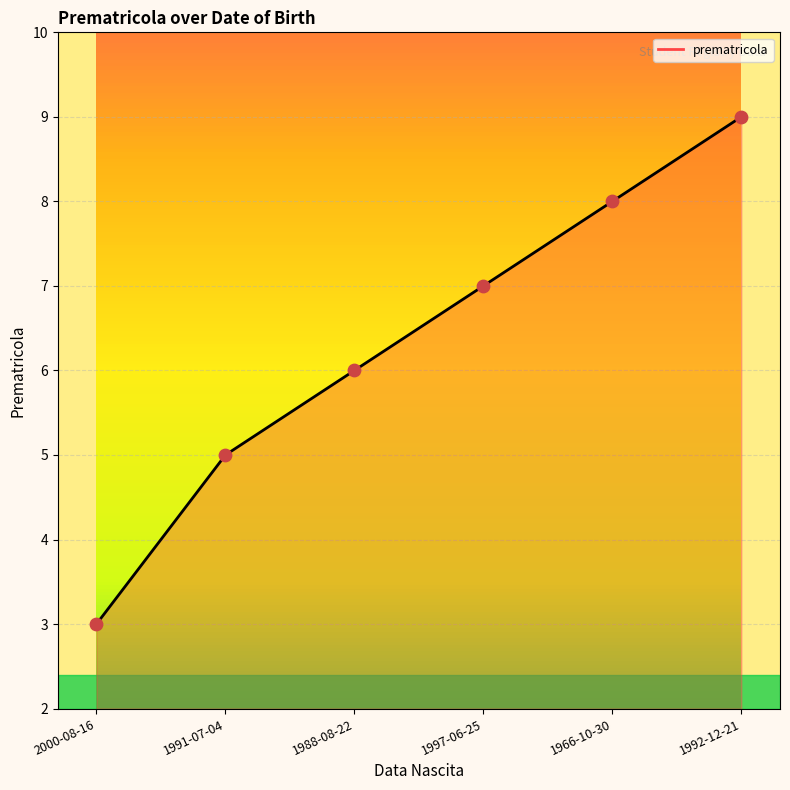

Approximately how many times larger is the value at 1992-12-21 compared to 1997-06-25?

1.3